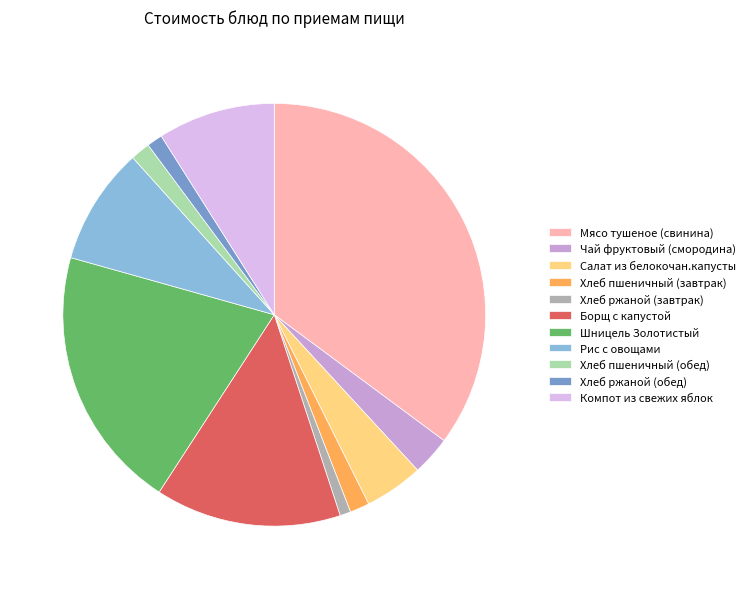

The Хлеб ржаной (завтрак) slice represents 11% of the pie. True or false?

False